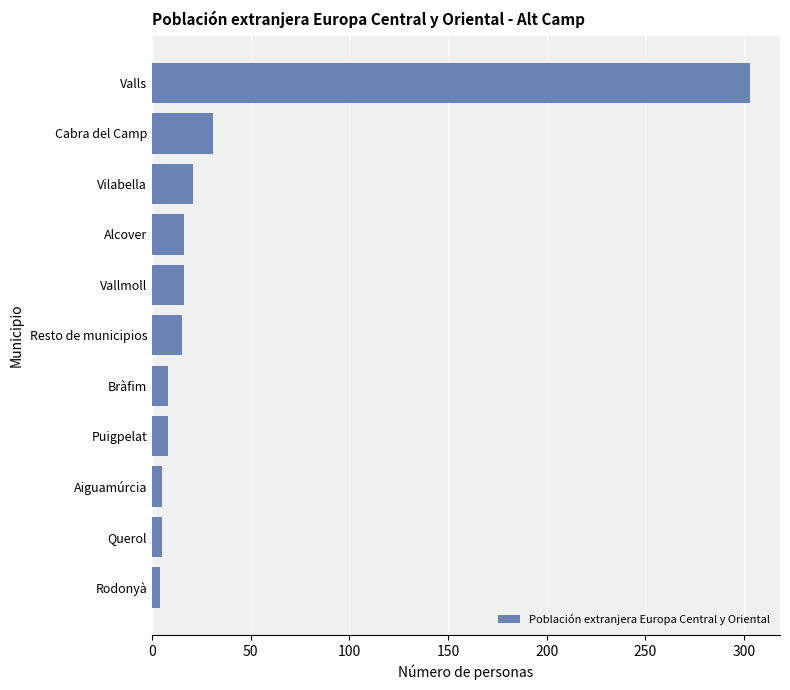

At which label is the value closest to 153?

Cabra del Camp